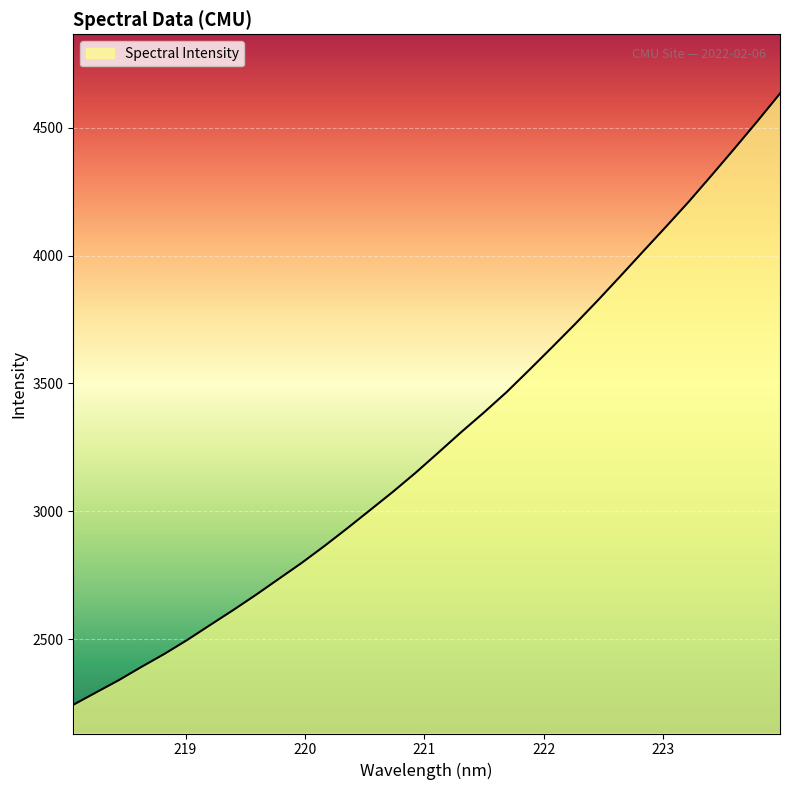

What is the minimum value shown in the chart?

2243.4